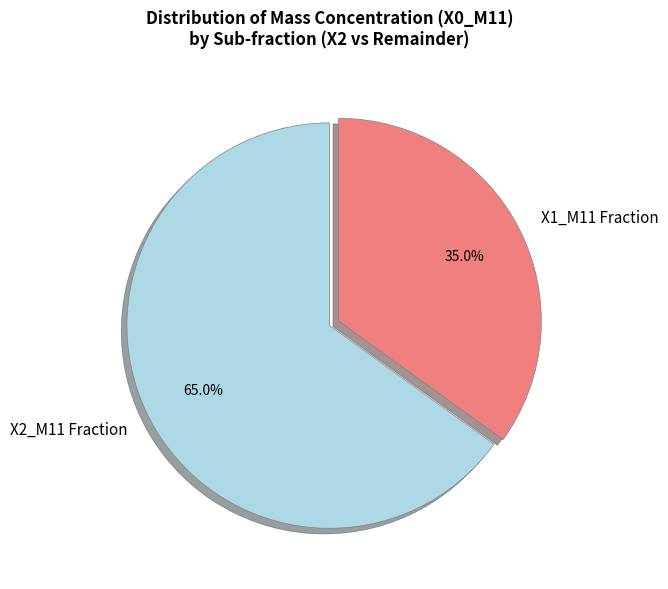

What is the ratio of the value at X1_M11 Fraction to the value at X2_M11 Fraction?

0.5